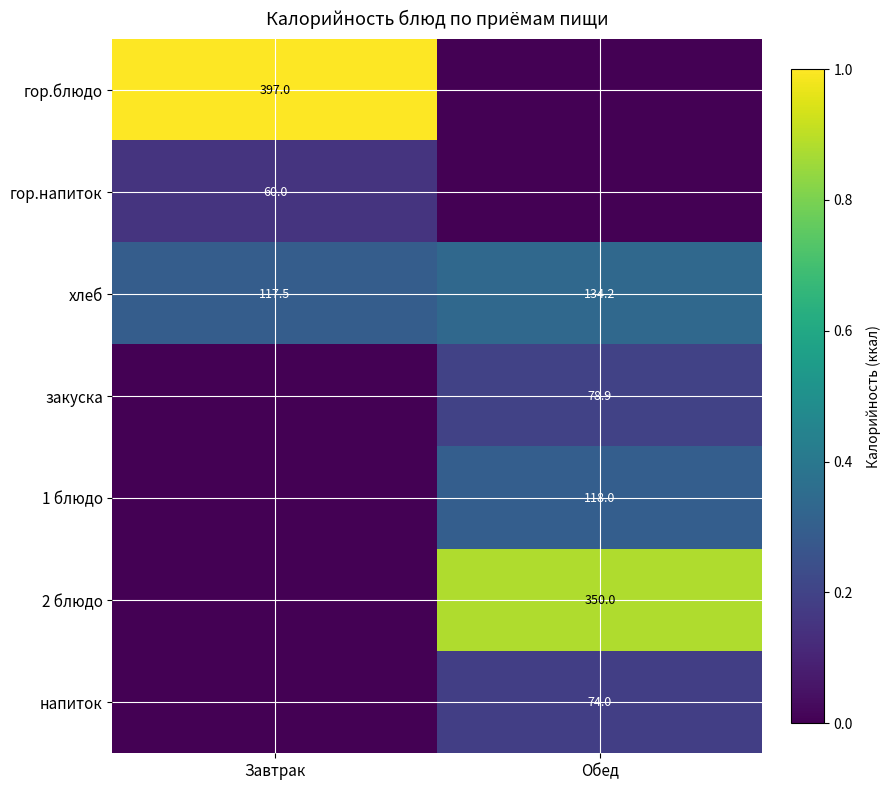

The 1 блюдо series shows 58.1 at Обед. True or false?

False